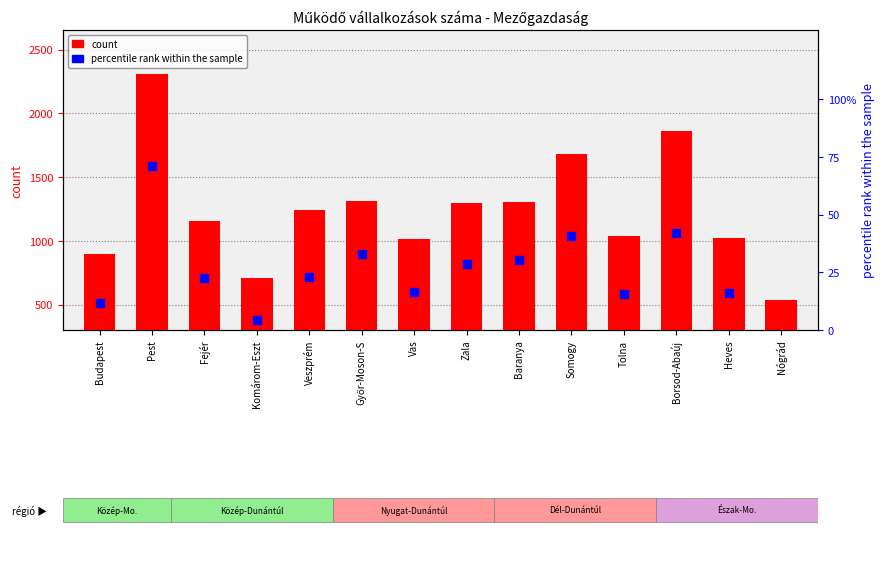

Which series has the widest spread of Y values?

count